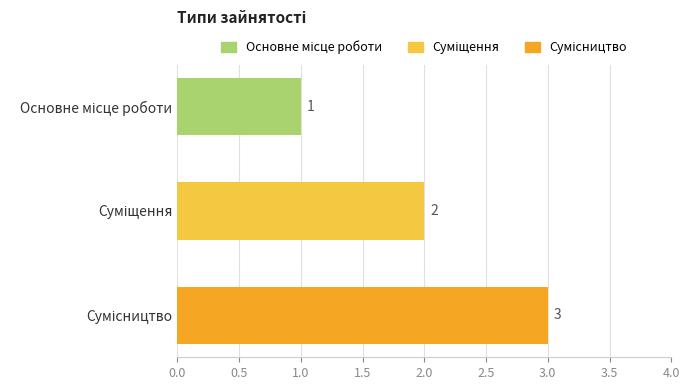

What is the value of the 3rd bar from the top?

3